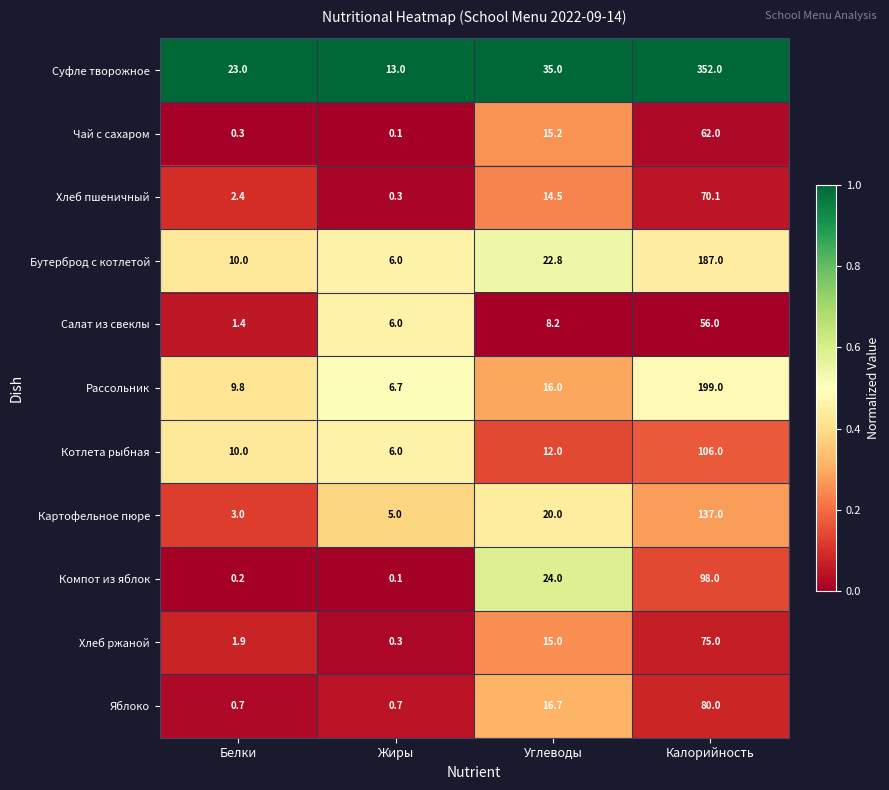

How many distinct data groups are displayed?

11